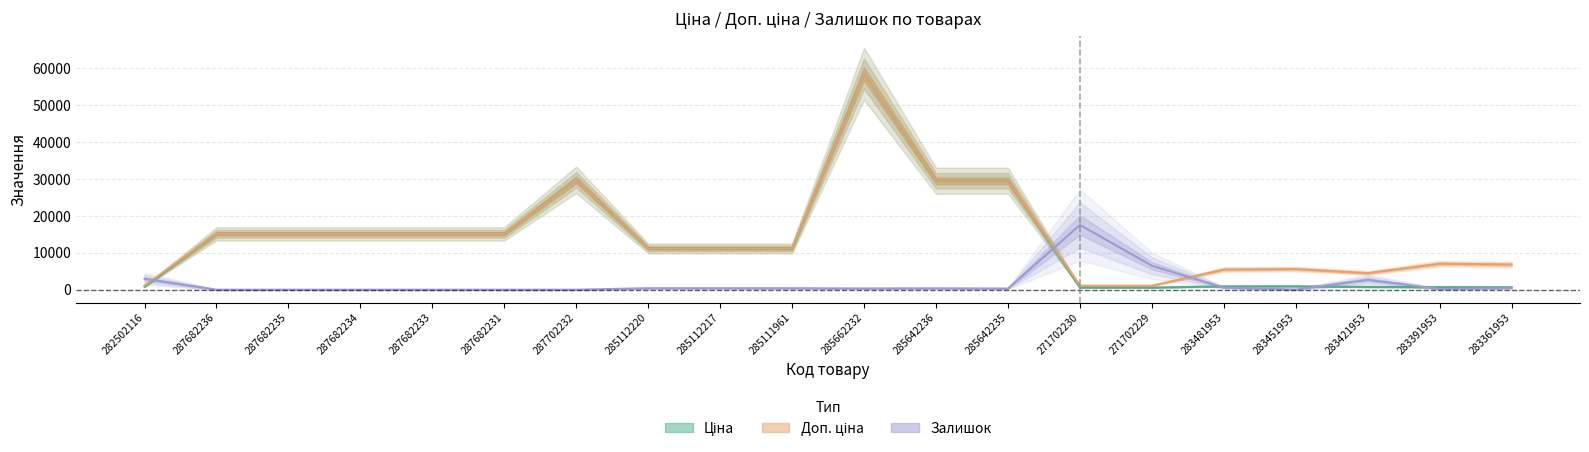

What is the label of the 9th point from the right?

285642236